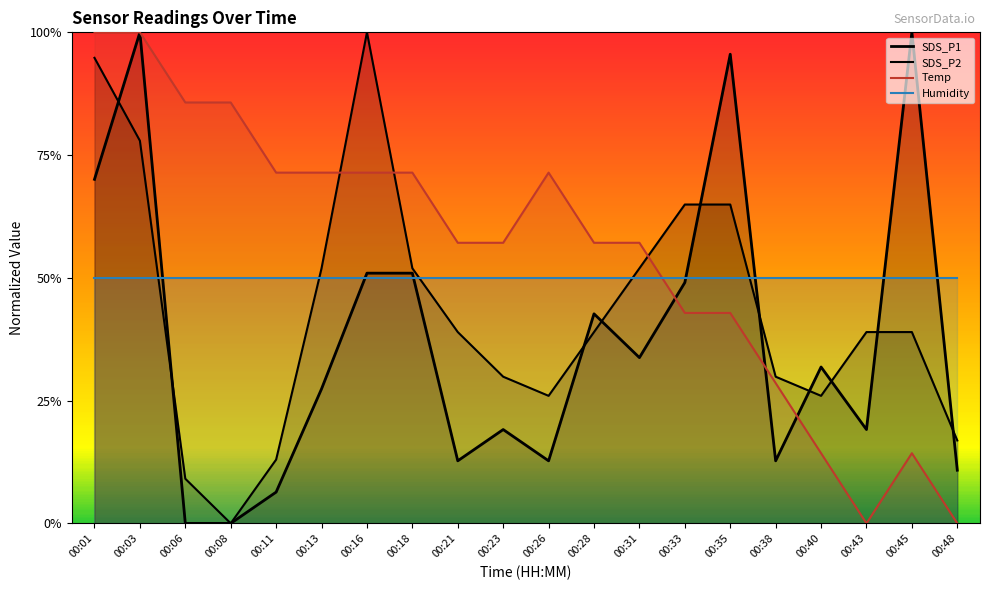

At which label does SDS_P2 reach its minimum?

00:08